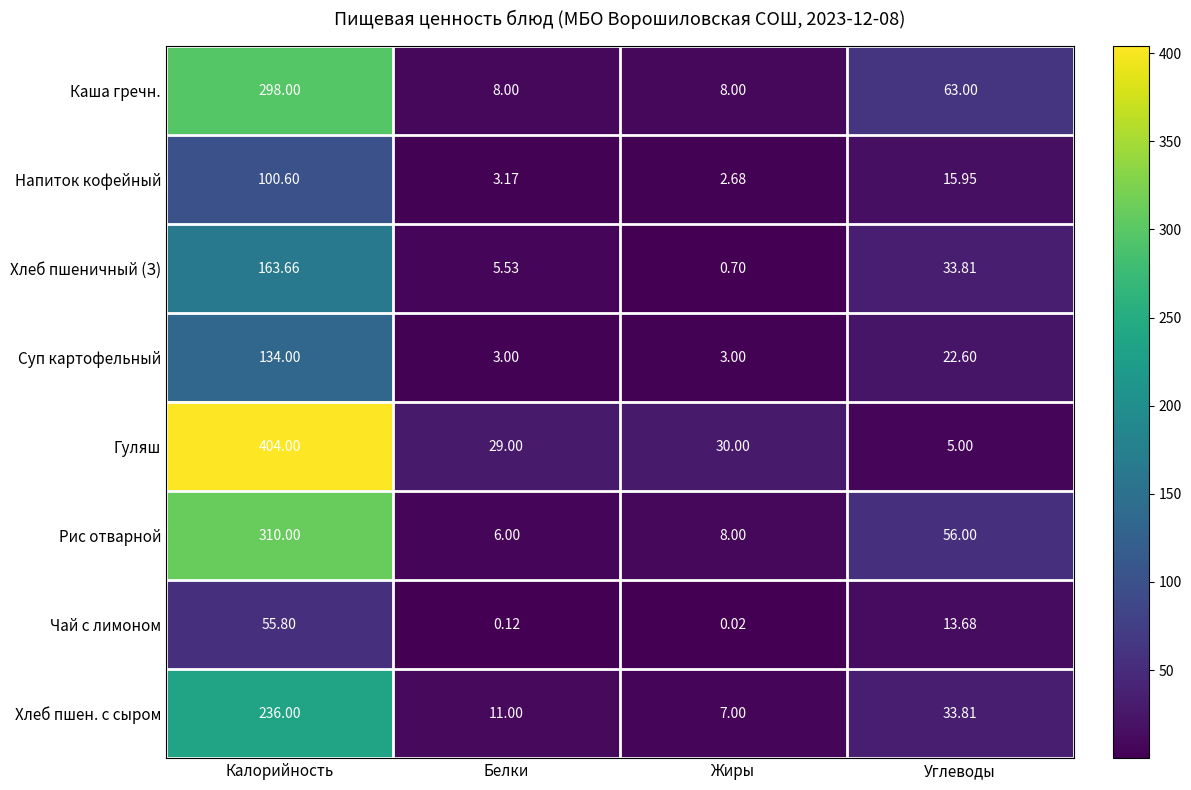

How many data points in Рис отварной are less than 56?

2